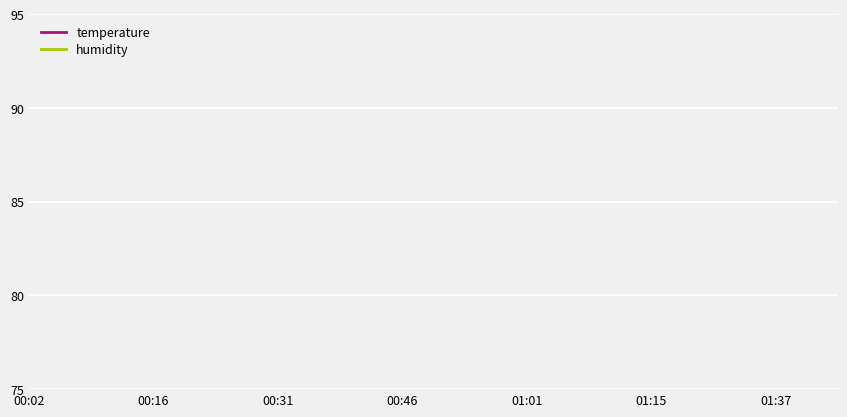

What are all the series names shown in the legend?

temperature, humidity